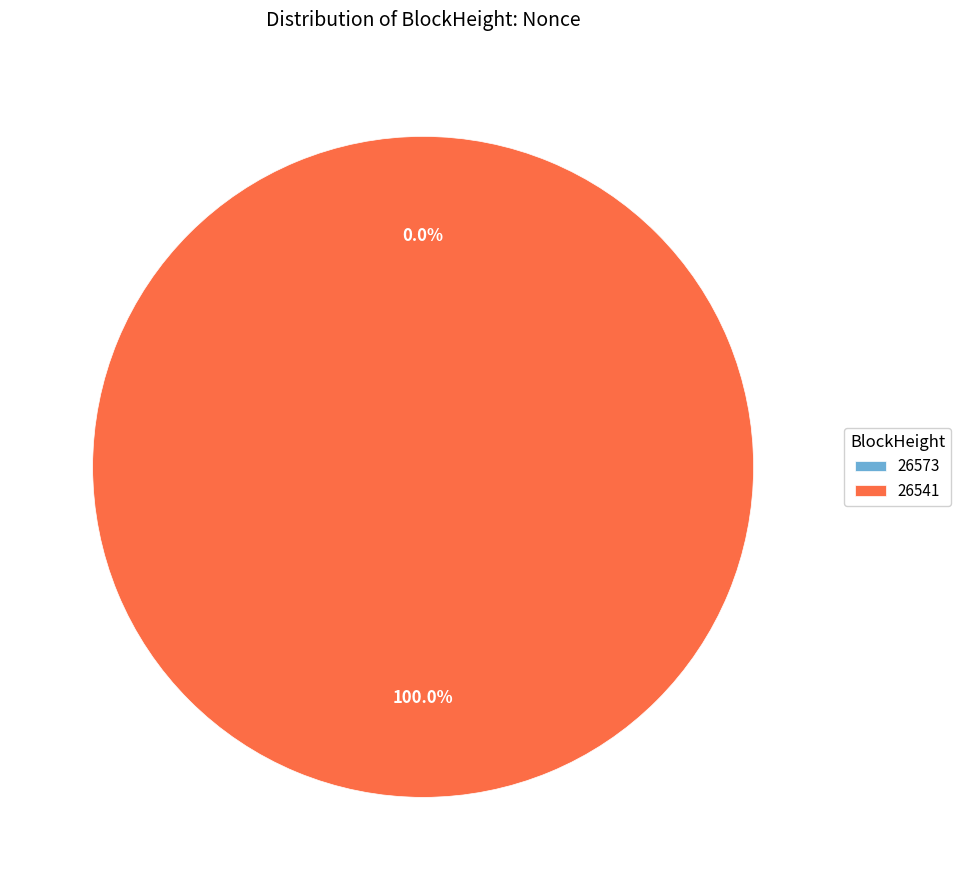

To the nearest percent, what is the difference between the largest and smallest slice percentages?

100%